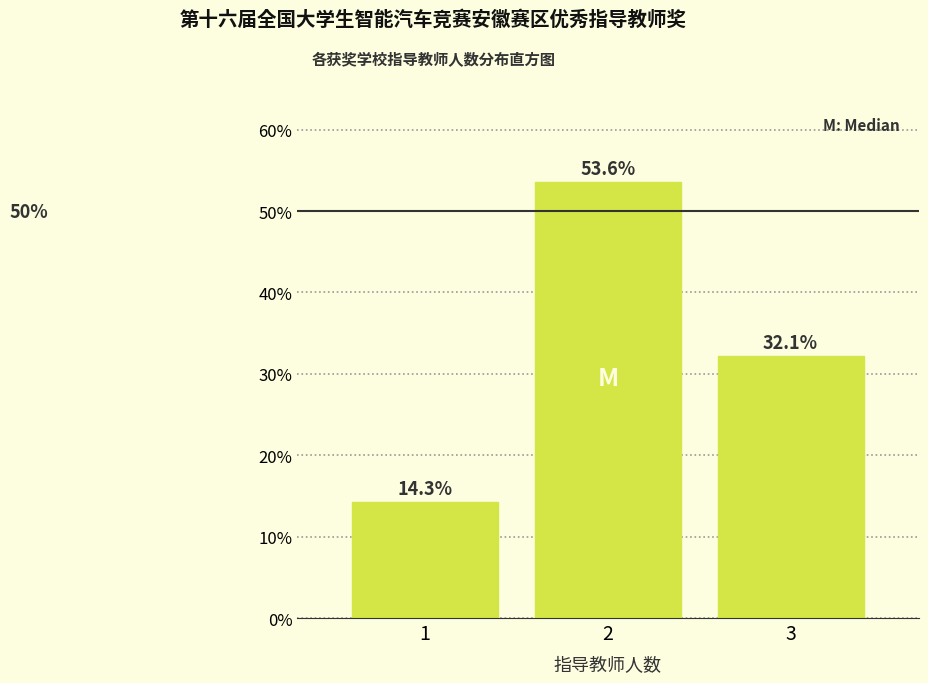

Reading left to right, extract all data points from this chart.

14.3	53.6	32.1